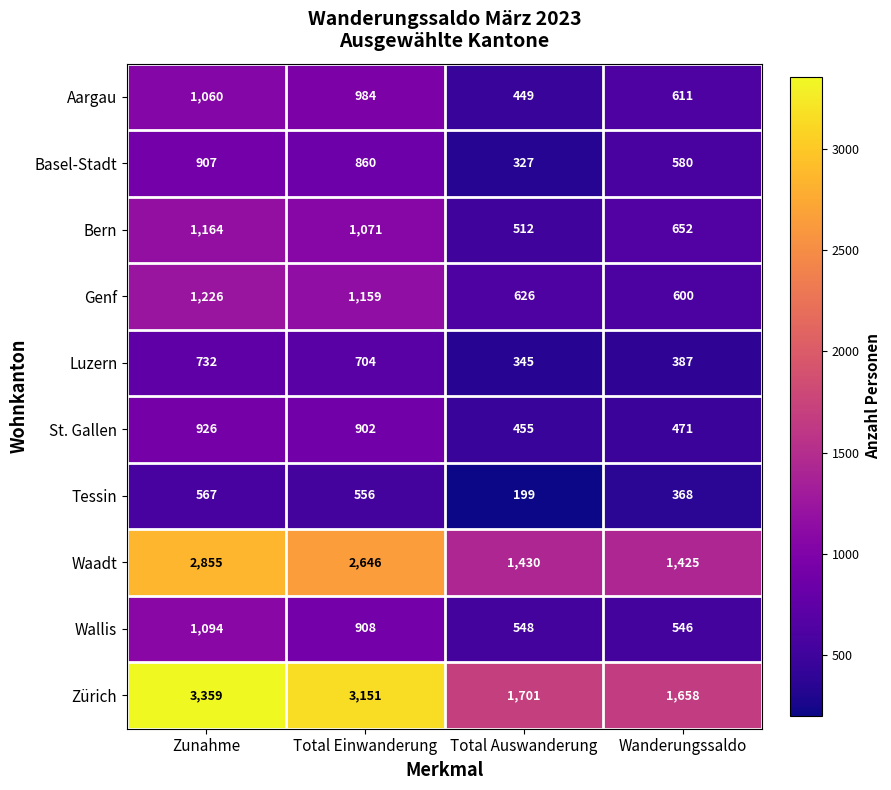

What is the greatest value displayed?

3359